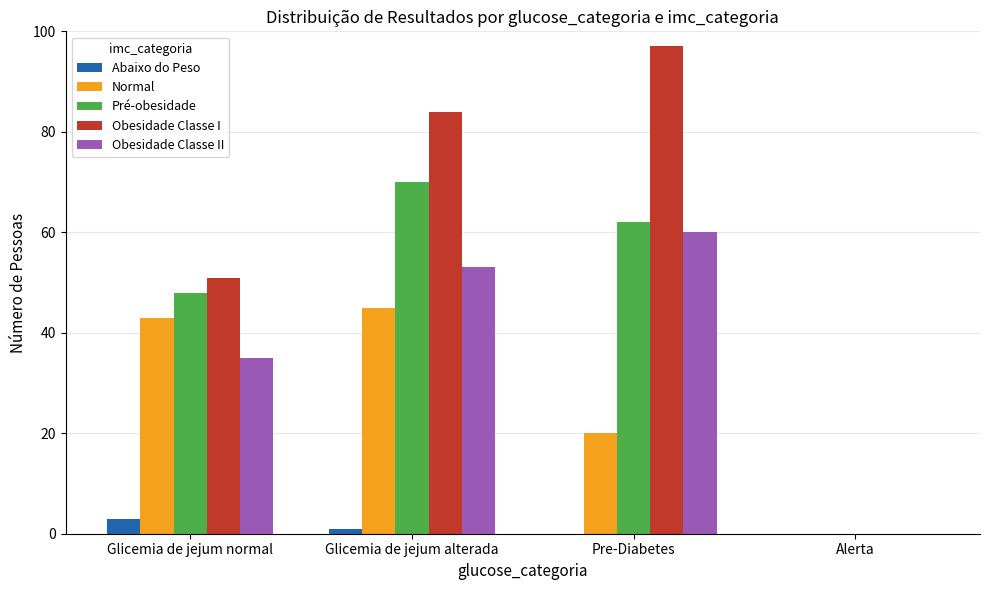

How many positive values does the Normal series have?

3